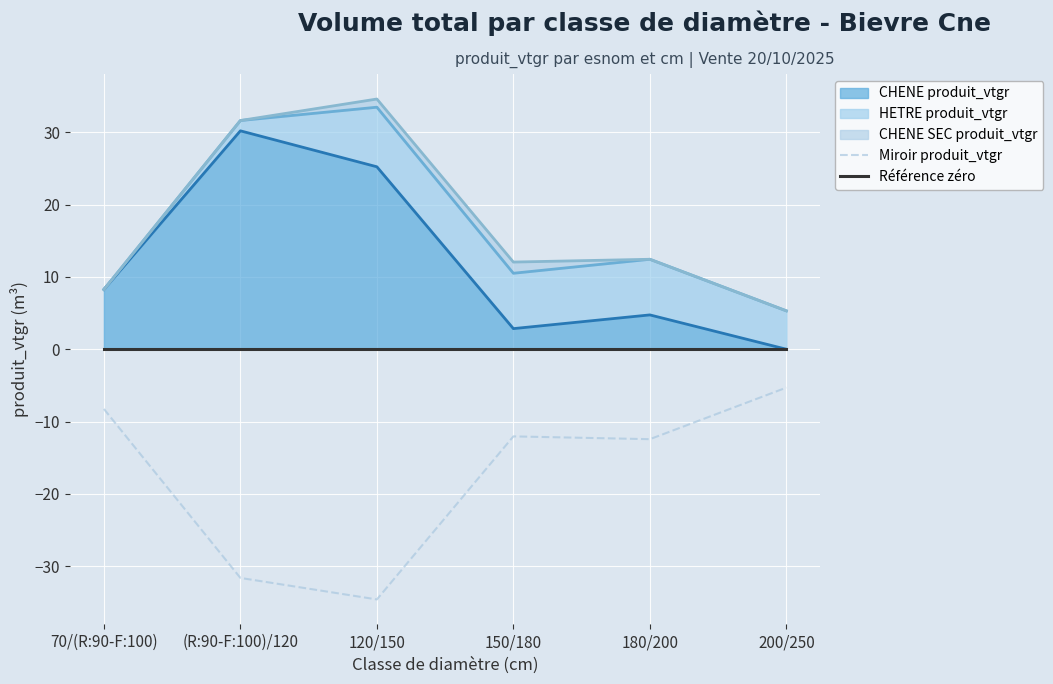

Which label corresponds to the smallest value in the chart?

120/150